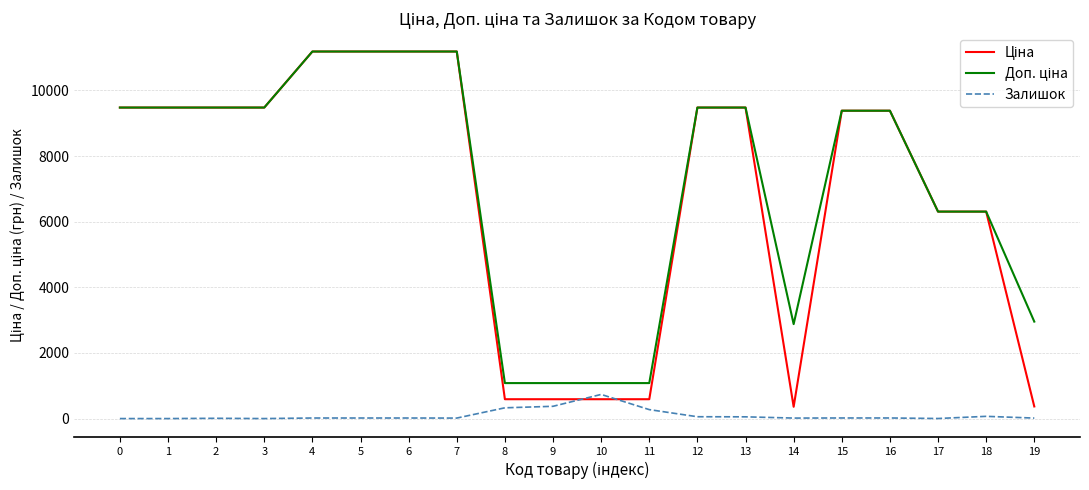

At how many categories does at least one series exceed 614?

20